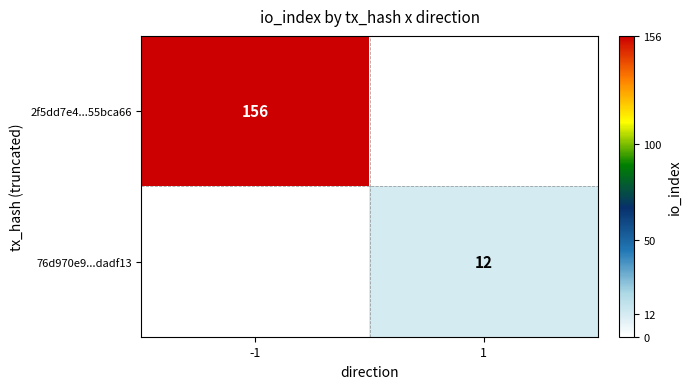

The value of 76d970e9...dadf13 at 1 is 21. True or false?

False